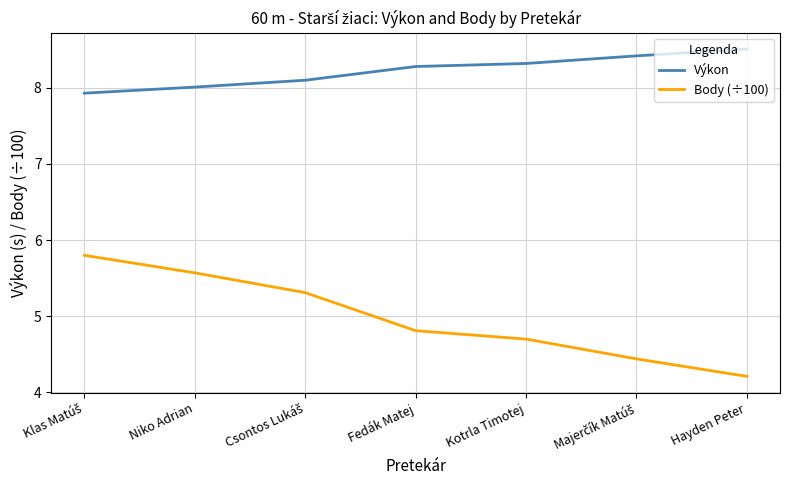

Reading left to right, what are all the values shown in this chart?

Výkon: 7.9	8.0	8.1	8.3	8.3	8.4	8.5
Body (÷100): 5.8	5.6	5.3	4.8	4.7	4.4	4.2